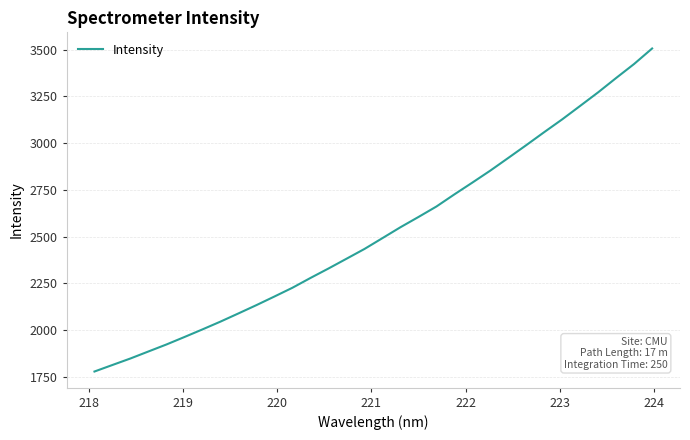

What is the difference between the maximum and minimum values?

1727.6